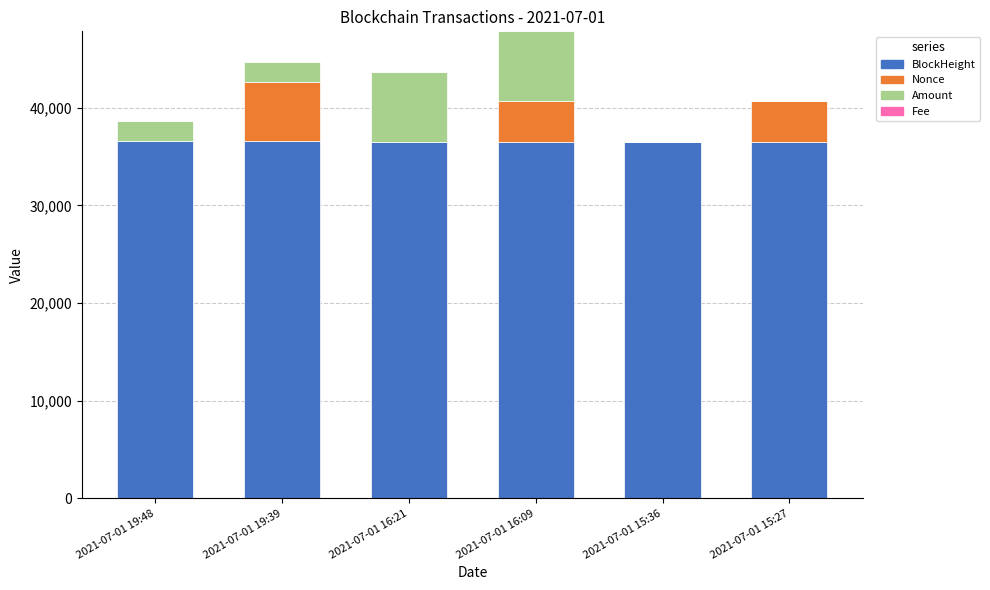

What is the sum of all BlockHeight values?

219240.0